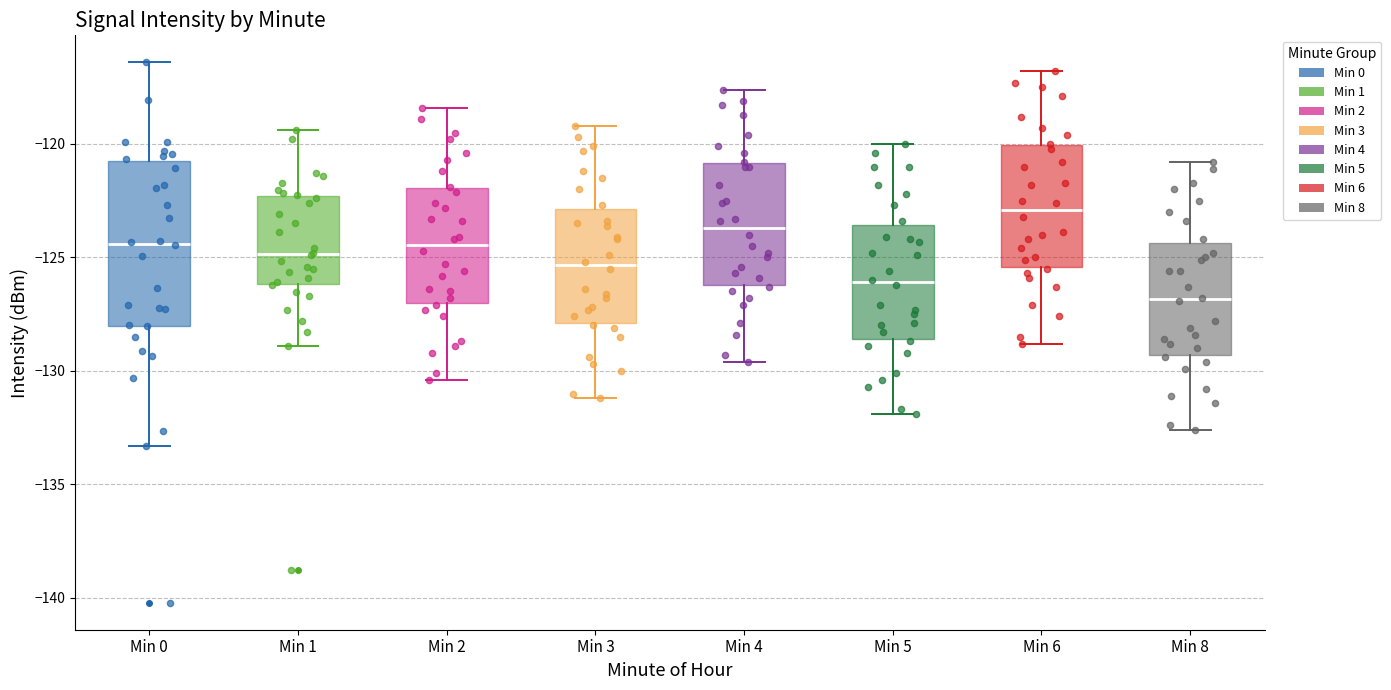

Reading left to right, transcribe this box plot: for each box, give where its median line is, the range the box spans, and where its two whiskers end, as read against the y-axis. The values are not printed on the chart, so give them approximately, as read against the axis.

Min 0: median -124.5, box -128.0 to -121.0, whiskers -133.5 to -116.5
Min 1: median -125.0, box -126.0 to -122.5, whiskers -129.0 to -119.5
Min 2: median -124.5, box -127.0 to -122.0, whiskers -130.5 to -118.5
Min 3: median -125.5, box -128.0 to -123.0, whiskers -131.0 to -119.0
Min 4: median -123.5, box -126.0 to -121.0, whiskers -129.5 to -117.5
Min 5: median -126.0, box -128.5 to -123.5, whiskers -132.0 to -120.0
Min 6: median -123.0, box -125.5 to -120.0, whiskers -129.0 to -117.0
Min 8: median -127.0, box -129.5 to -124.5, whiskers -132.5 to -121.0